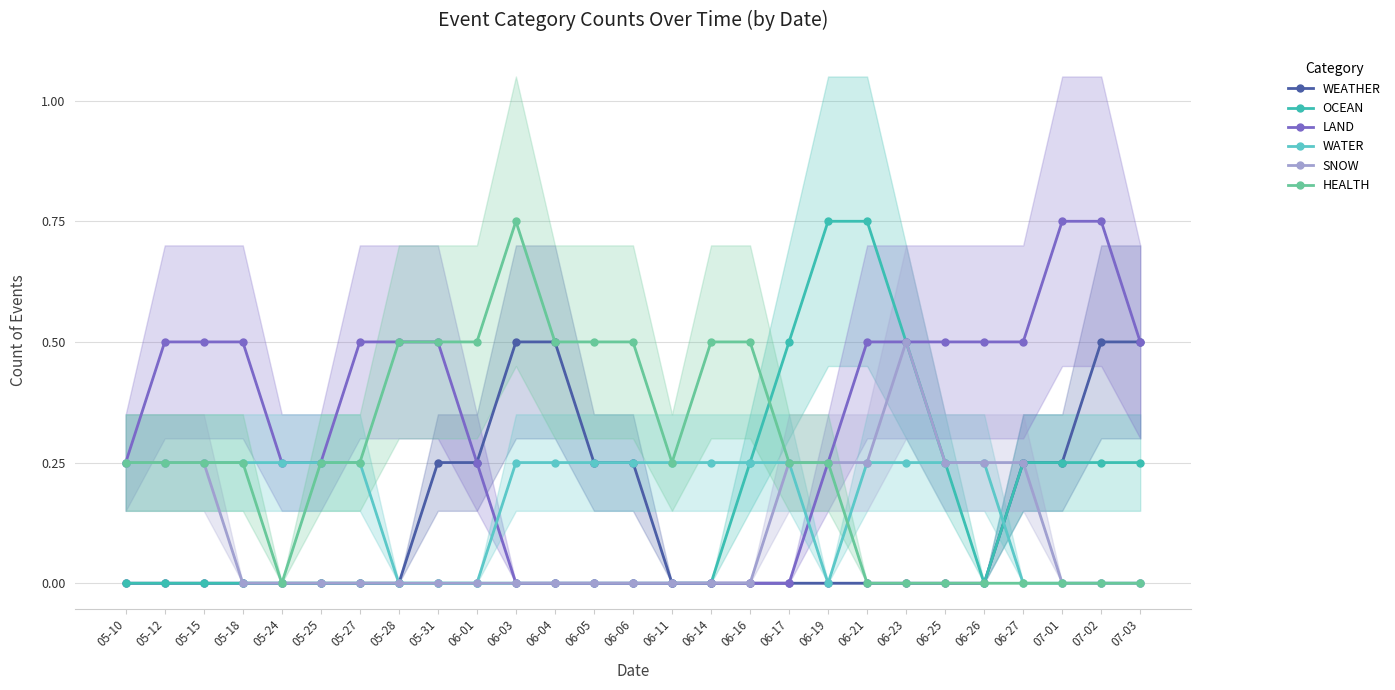

The WEATHER series shows 0.2 at 06-26. True or false?

False